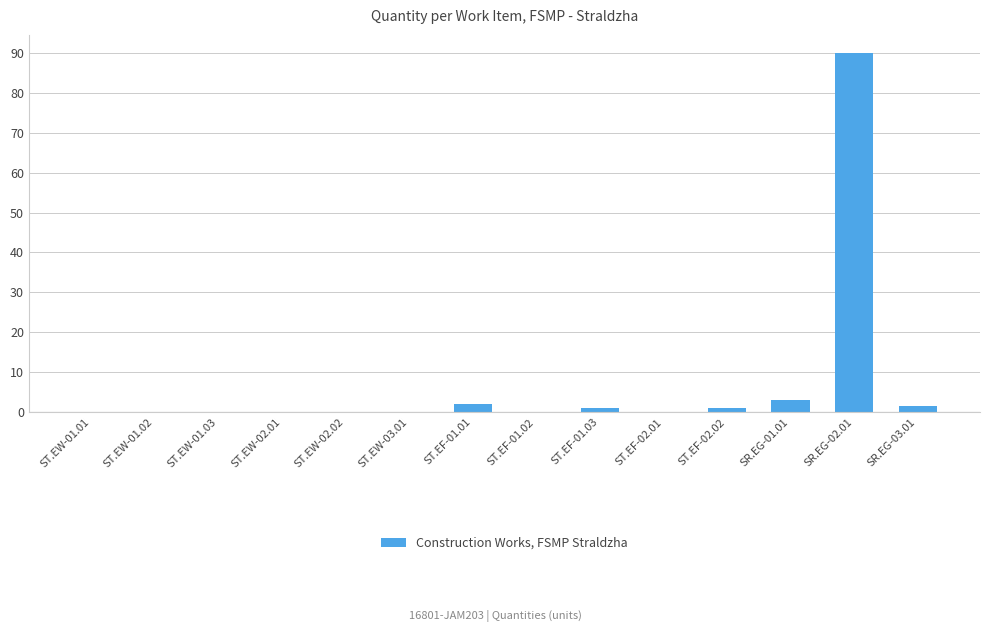

The chart shows a value of 1.5 at SR.EG-03.01. True or false?

True